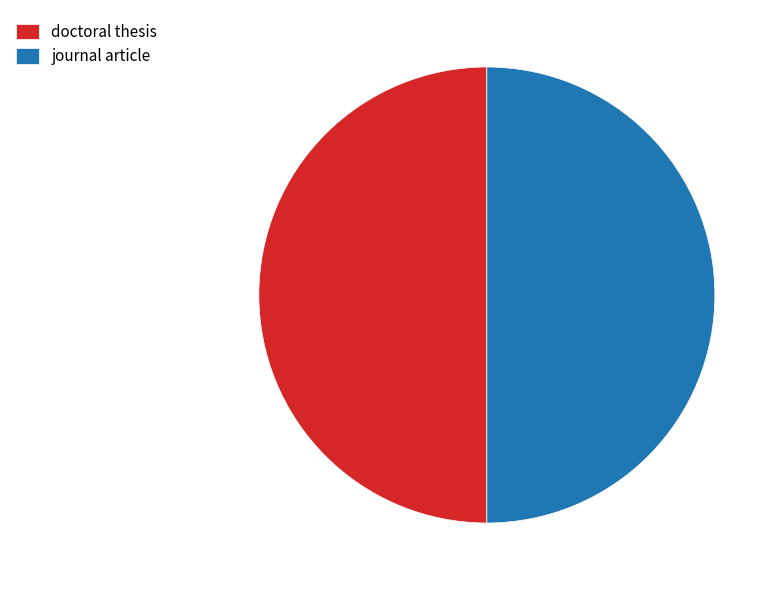

Combined, do doctoral thesis and journal article account for over 50%?

Yes